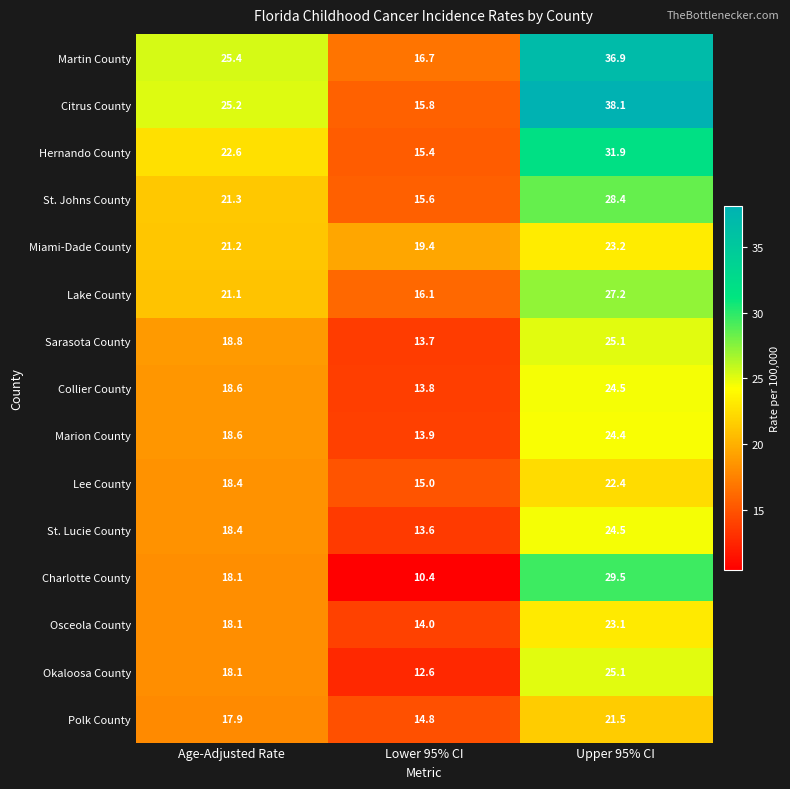

Is it true that Lee County equals 34.5 at Upper 95% CI?

False